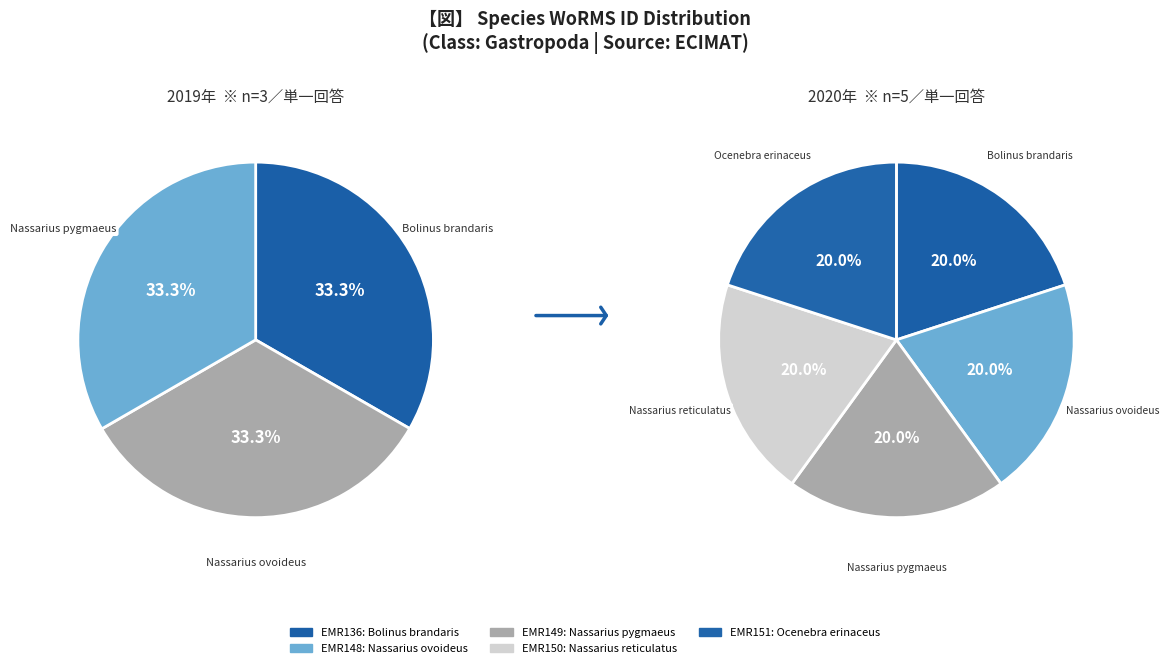

Do Bolinus brandaris and Nassarius reticulatus together represent more than half of the pie?

No